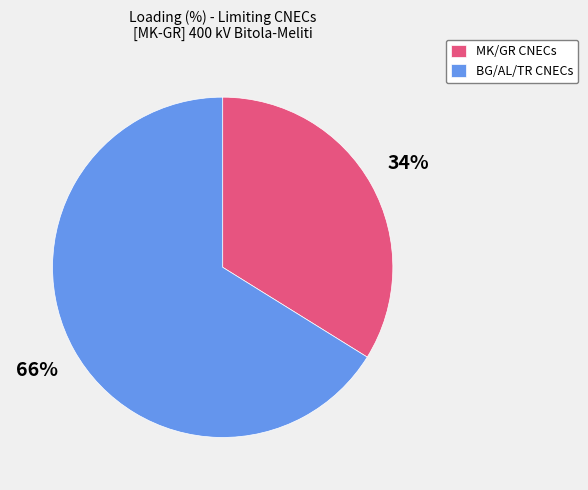

To the nearest percent, what is the difference between the largest and smallest slice percentages?

32%